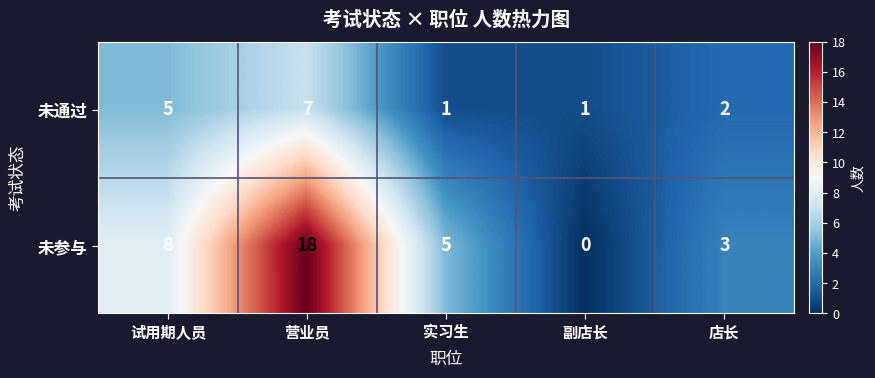

At 实习生, list the series in order from largest to smallest.

未参与, 未通过